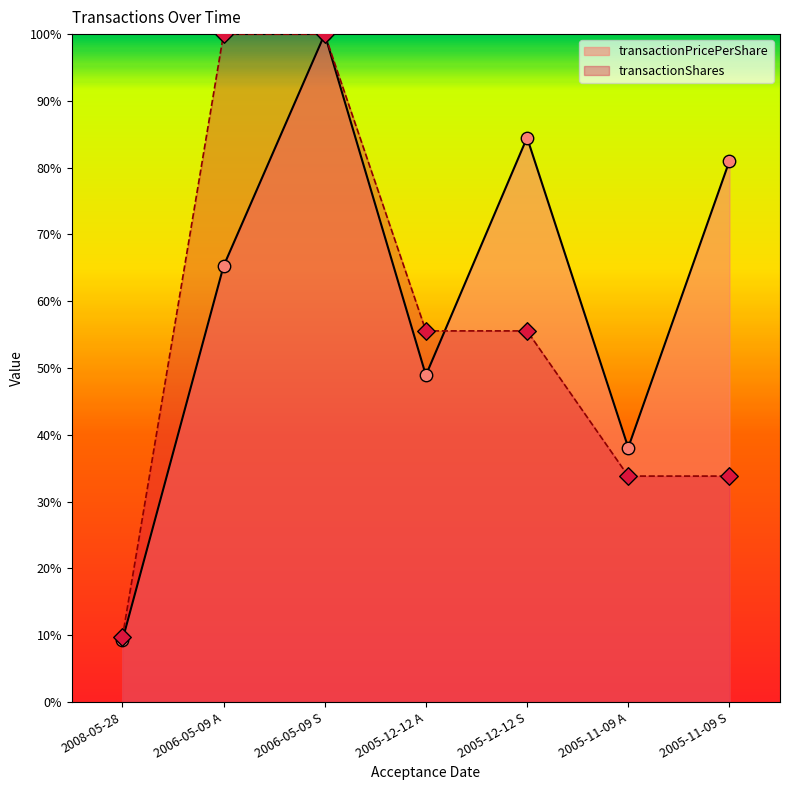

What is the total value across all series at 2006-05-09 S?

200.0